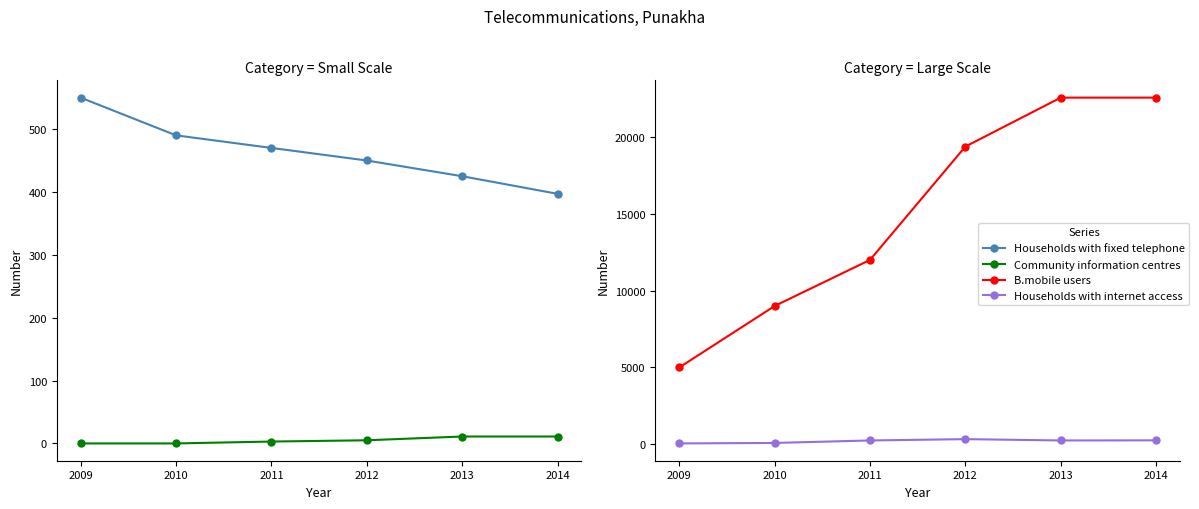

What is the difference between the second highest and minimum values in the Households with fixed telephone series?

93